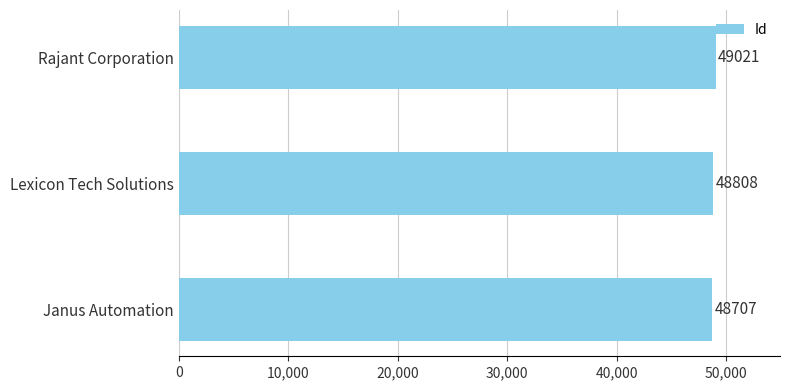

Reading bottom to top, transcribe all the data shown in this chart.

Janus Automation=48707	Lexicon Tech Solutions=48808	Rajant Corporation=49021